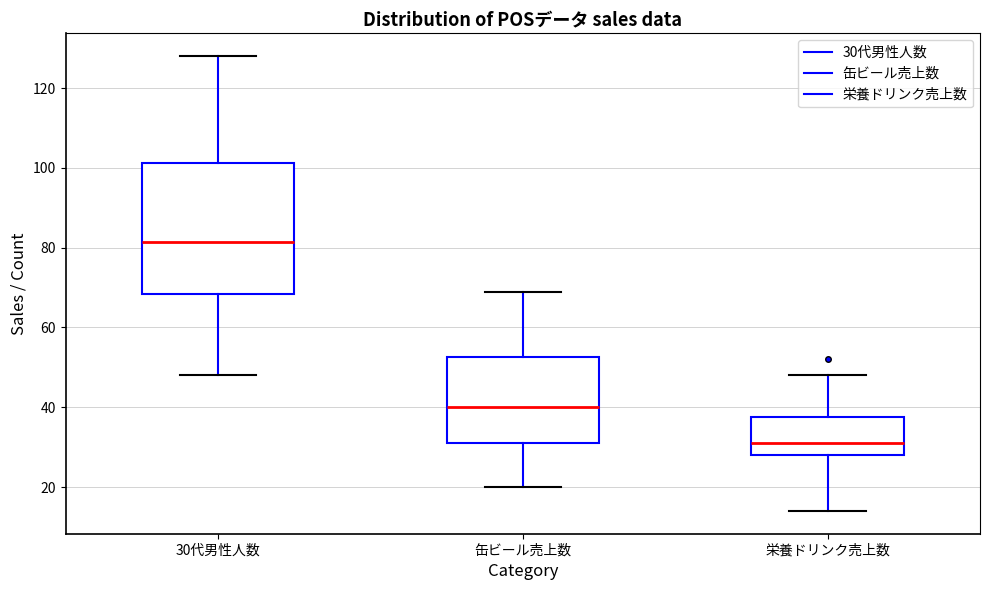

Reading left to right, read every box against the y-axis: the position of its median line, the range the box covers, and the ends of its whiskers. The values are not printed on the chart, so give them approximately, as read against the axis.

30代男性人数: median 82, box 68 to 102, whiskers 48 to 128
缶ビール売上数: median 40, box 32 to 52, whiskers 20 to 70
栄養ドリンク売上数: median 32, box 28 to 38, whiskers 14 to 48